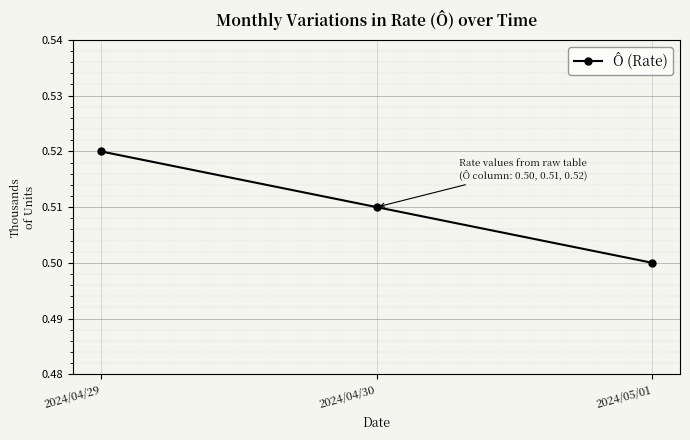

What position from the left is 2024/04/30?

2